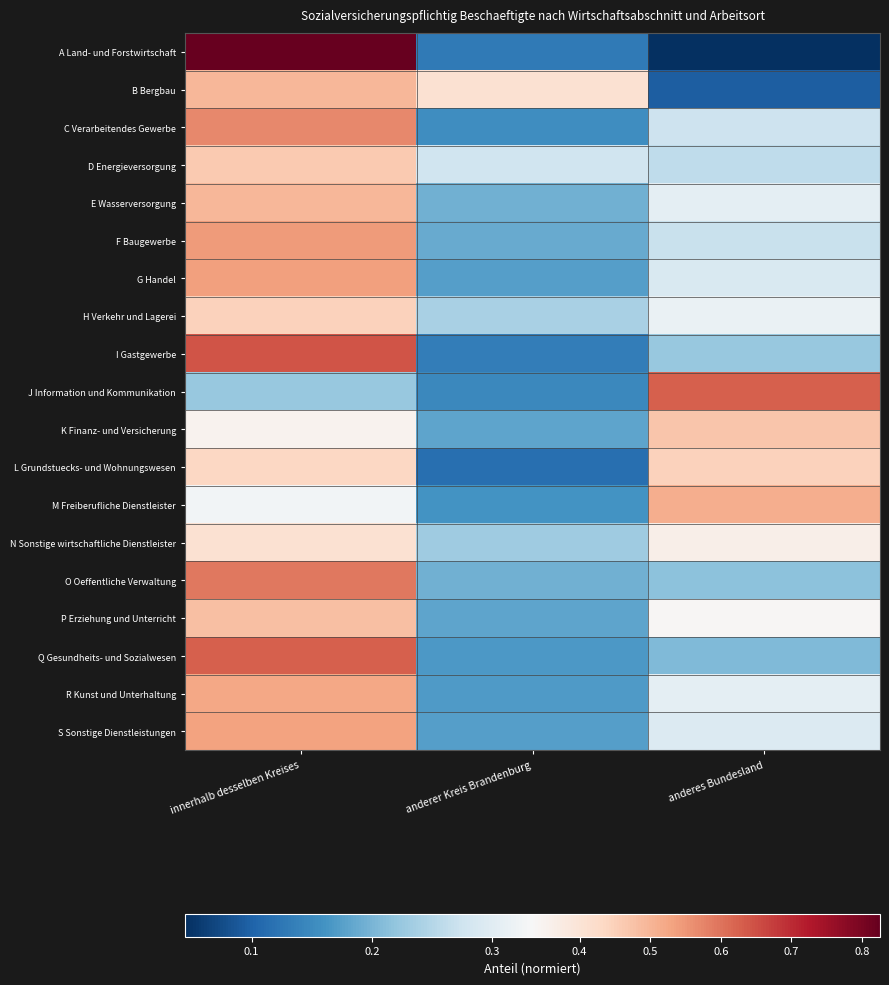

Reading left to right, transcribe all the data shown in this chart.

A Land- und Forstwirtschaft: innerhalb desselben Kreises=0.8	anderer Kreis Brandenburg=0.1	anderes Bundesland=0.0
B Bergbau: innerhalb desselben Kreises=0.5	anderer Kreis Brandenburg=0.4	anderes Bundesland=0.1
C Verarbeitendes Gewerbe: innerhalb desselben Kreises=0.6	anderer Kreis Brandenburg=0.2	anderes Bundesland=0.3
D Energieversorgung: innerhalb desselben Kreises=0.5	anderer Kreis Brandenburg=0.3	anderes Bundesland=0.3
E Wasserversorgung: innerhalb desselben Kreises=0.5	anderer Kreis Brandenburg=0.2	anderes Bundesland=0.3
F Baugewerbe: innerhalb desselben Kreises=0.5	anderer Kreis Brandenburg=0.2	anderes Bundesland=0.3
G Handel: innerhalb desselben Kreises=0.5	anderer Kreis Brandenburg=0.2	anderes Bundesland=0.3
H Verkehr und Lagerei: innerhalb desselben Kreises=0.4	anderer Kreis Brandenburg=0.2	anderes Bundesland=0.3
I Gastgewerbe: innerhalb desselben Kreises=0.6	anderer Kreis Brandenburg=0.1	anderes Bundesland=0.2
J Information und Kommunikation: innerhalb desselben Kreises=0.2	anderer Kreis Brandenburg=0.1	anderes Bundesland=0.6
K Finanz- und Versicherung: innerhalb desselben Kreises=0.4	anderer Kreis Brandenburg=0.2	anderes Bundesland=0.5
L Grundstuecks- und Wohnungswesen: innerhalb desselben Kreises=0.4	anderer Kreis Brandenburg=0.1	anderes Bundesland=0.4
M Freiberufliche Dienstleister: innerhalb desselben Kreises=0.3	anderer Kreis Brandenburg=0.2	anderes Bundesland=0.5
N Sonstige wirtschaftliche Dienstleister: innerhalb desselben Kreises=0.4	anderer Kreis Brandenburg=0.2	anderes Bundesland=0.4
O Oeffentliche Verwaltung: innerhalb desselben Kreises=0.6	anderer Kreis Brandenburg=0.2	anderes Bundesland=0.2
P Erziehung und Unterricht: innerhalb desselben Kreises=0.5	anderer Kreis Brandenburg=0.2	anderes Bundesland=0.3
Q Gesundheits- und Sozialwesen: innerhalb desselben Kreises=0.6	anderer Kreis Brandenburg=0.2	anderes Bundesland=0.2
R Kunst und Unterhaltung: innerhalb desselben Kreises=0.5	anderer Kreis Brandenburg=0.2	anderes Bundesland=0.3
S Sonstige Dienstleistungen: innerhalb desselben Kreises=0.5	anderer Kreis Brandenburg=0.2	anderes Bundesland=0.3